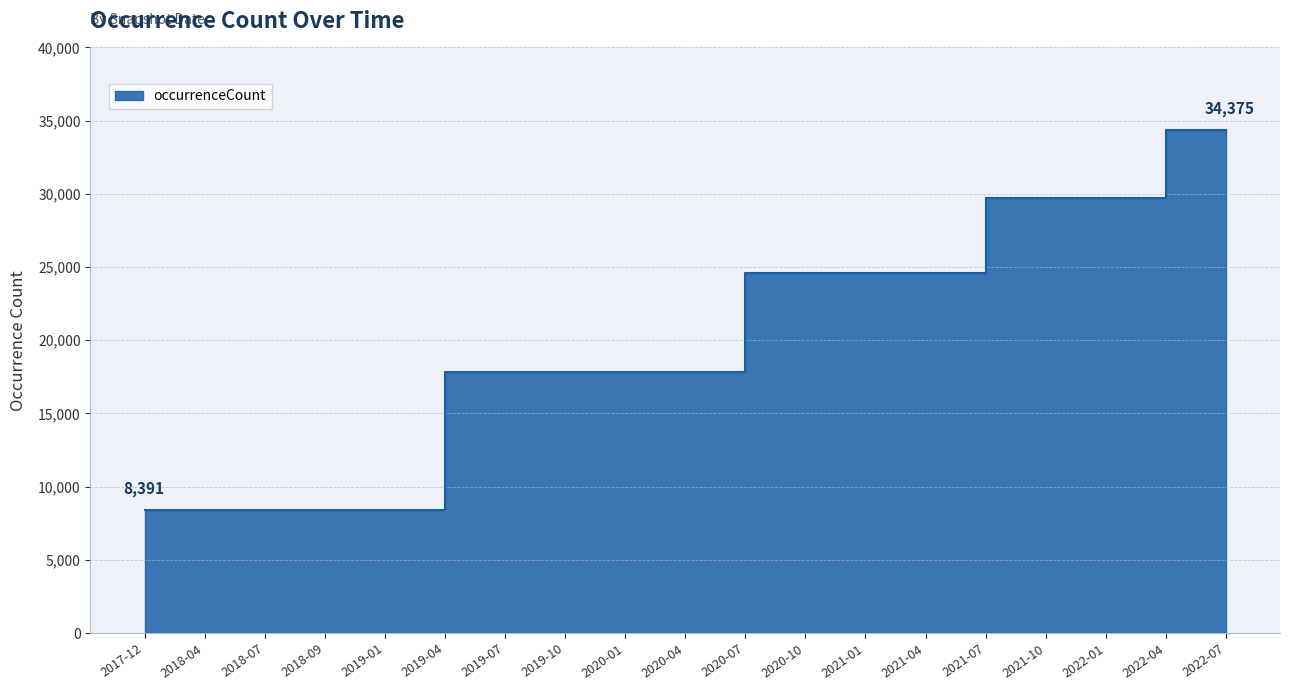

What is the change in value from 2017-12-22 to 2019-07-01?

+9433